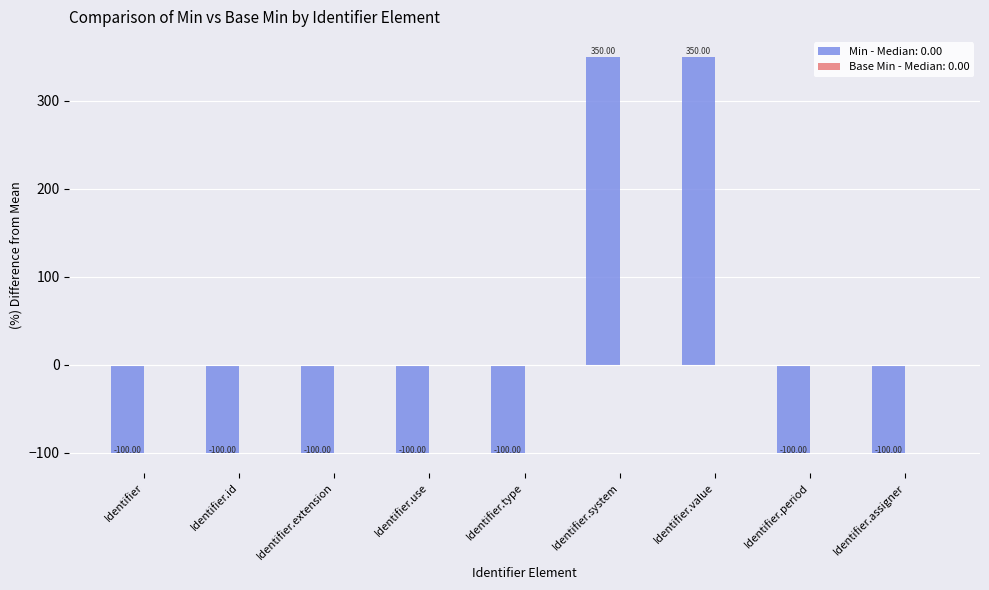

How many negative values are there?

7